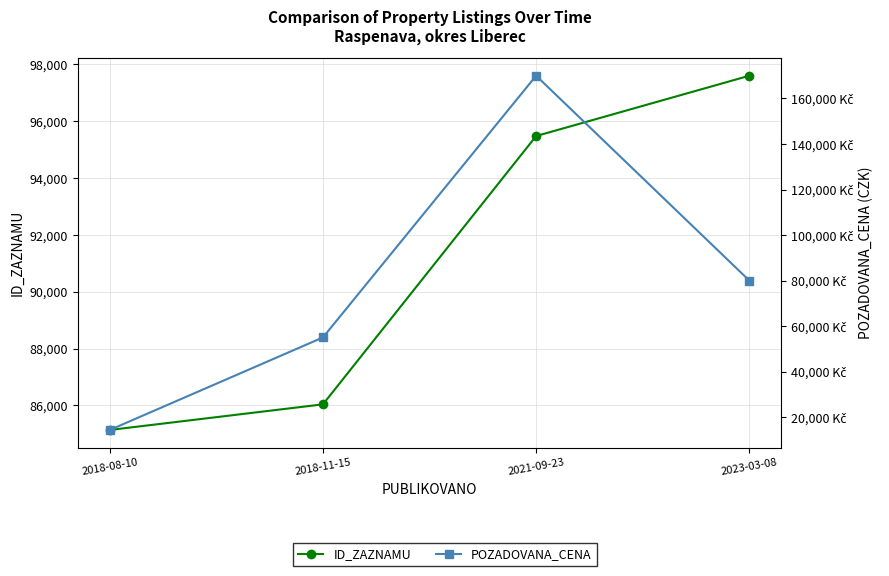

Reading left to right, list all the values displayed in this chart.

ID_ZAZNAMU: 85134	86036	95480	97603
POZADOVANA_CENA: 14340	55000	170000	80000